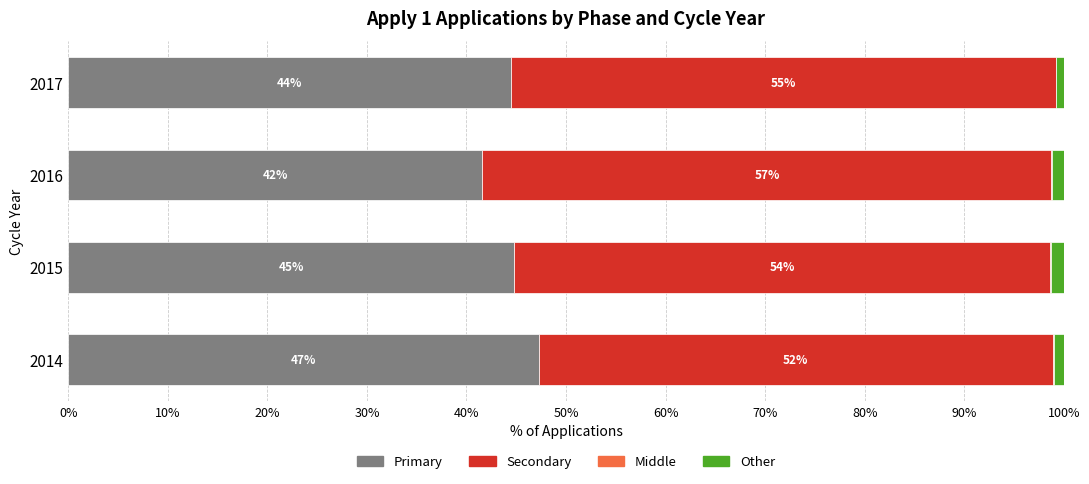

True or false: Primary has a value of 75.6 at 2014.

False